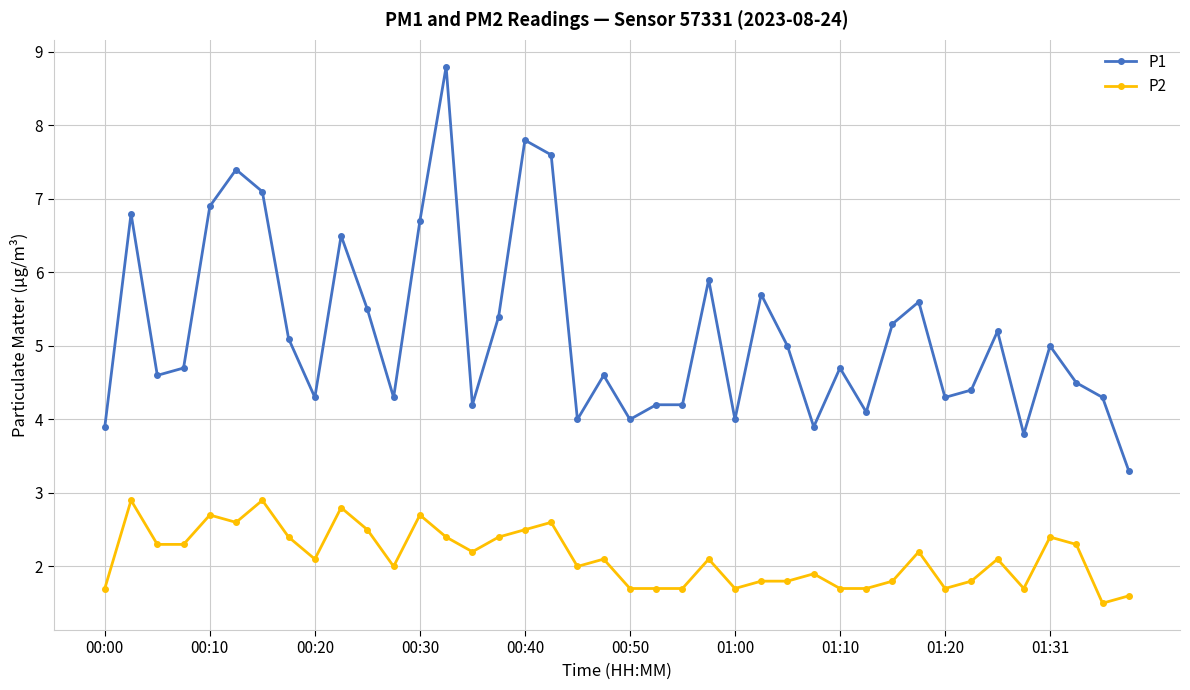

True or false: P2 and P1 intersect in this chart.

False